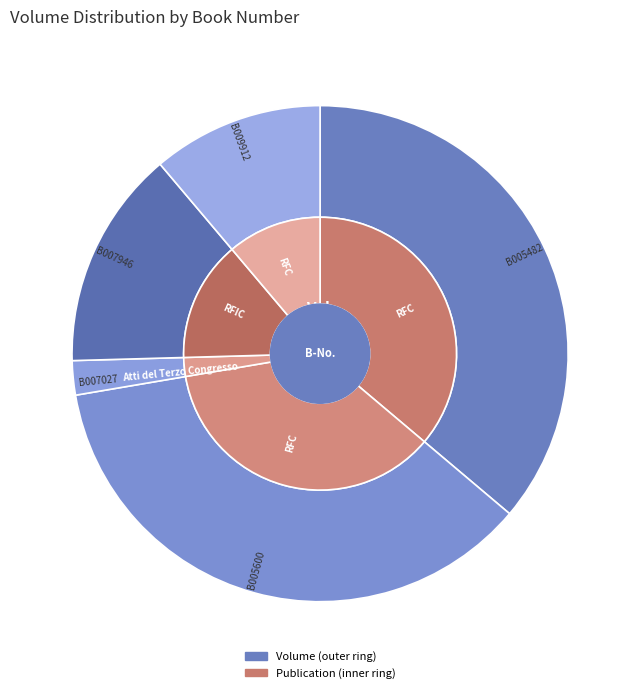

What portion of the pie excludes B009912?

88.6%